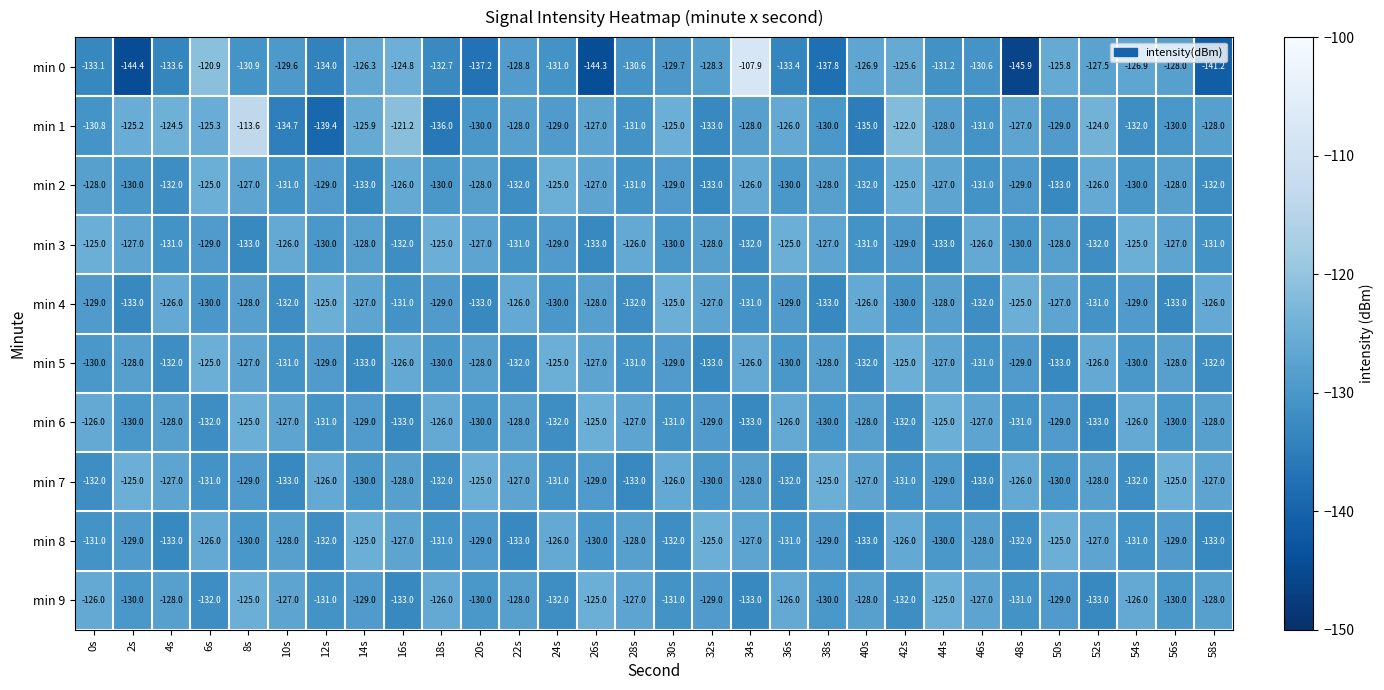

What is the spread (max minus min) of values at 36s?

8.4